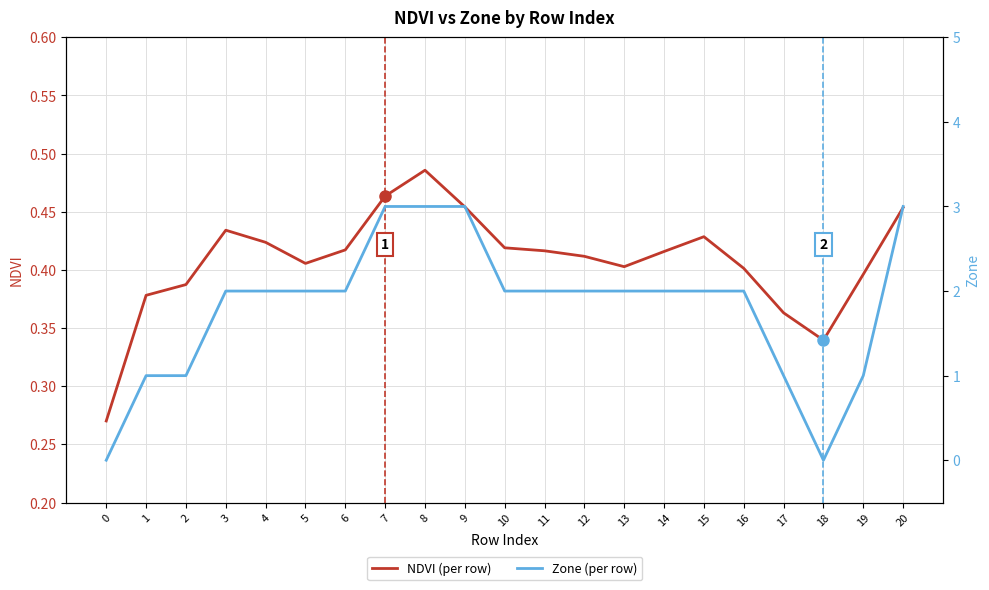

The value of Zone (per row) at 2 is 1.0. True or false?

True